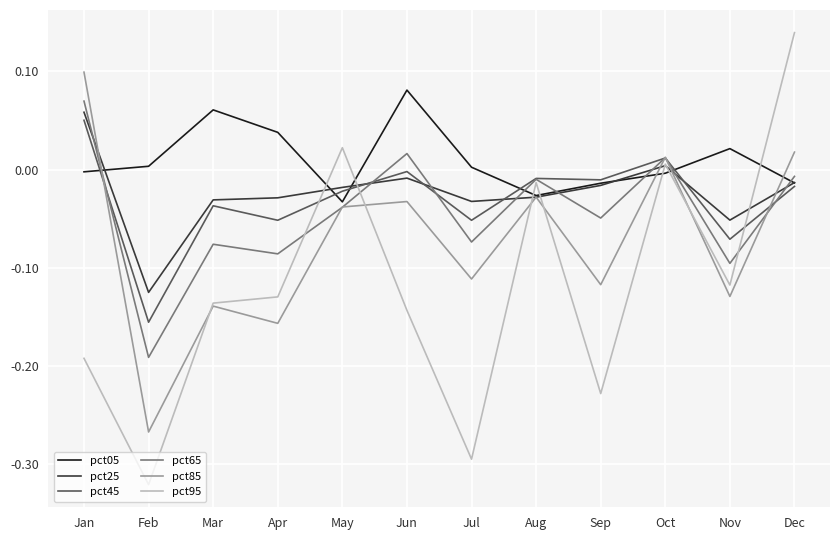

Rank the series at Feb from lowest to highest value.

pct95, pct85, pct65, pct45, pct25, pct05